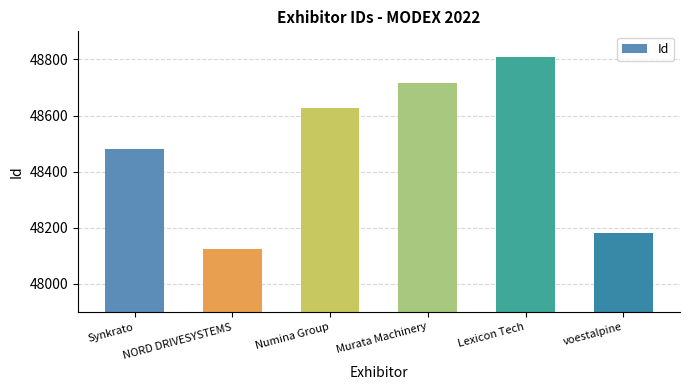

Reading left to right, what are all the values shown in this chart?

48482	48124	48626	48715	48808	48180